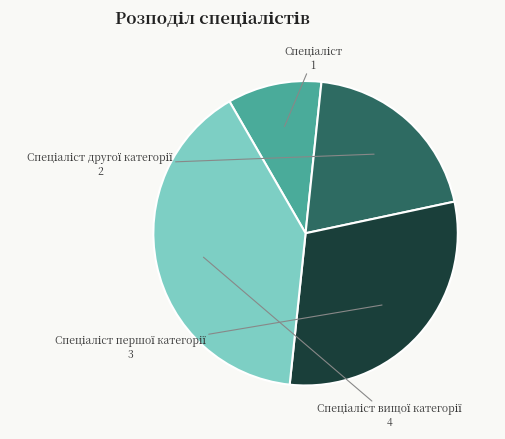

Is there a majority slice in this chart?

No